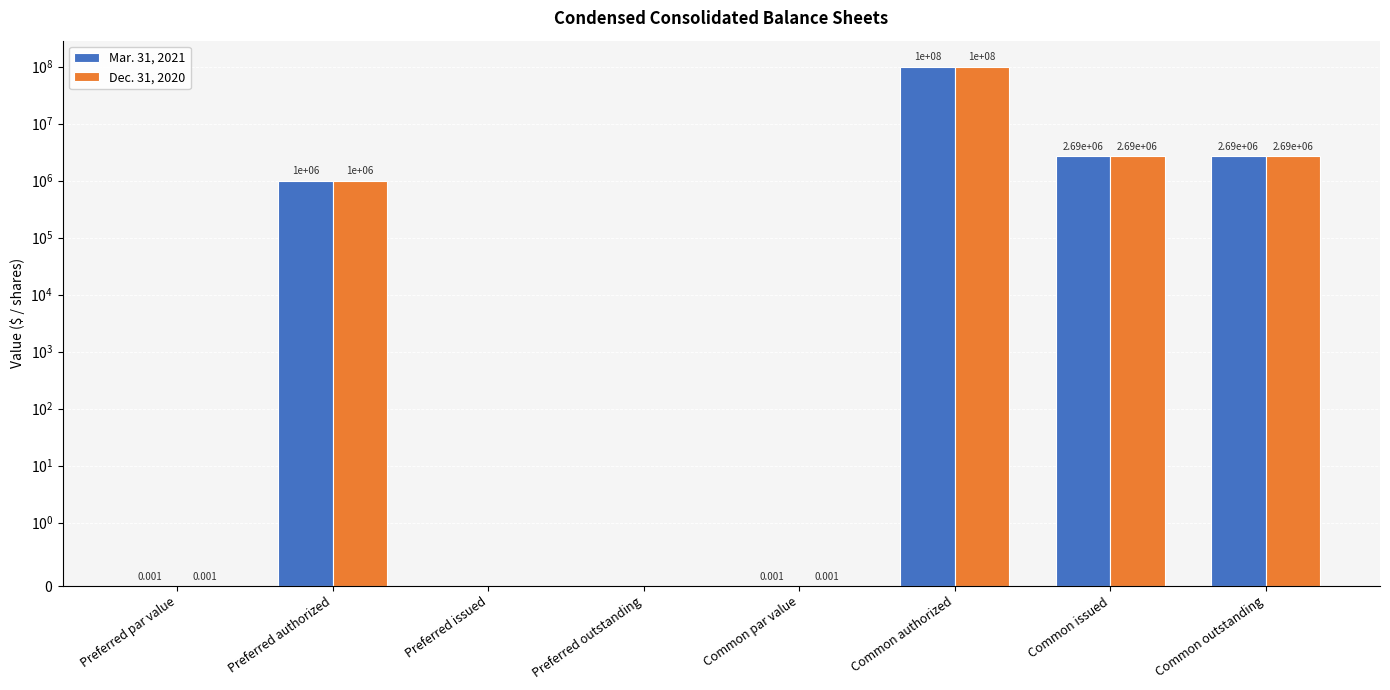

Does the chart contain stacked bars?

No